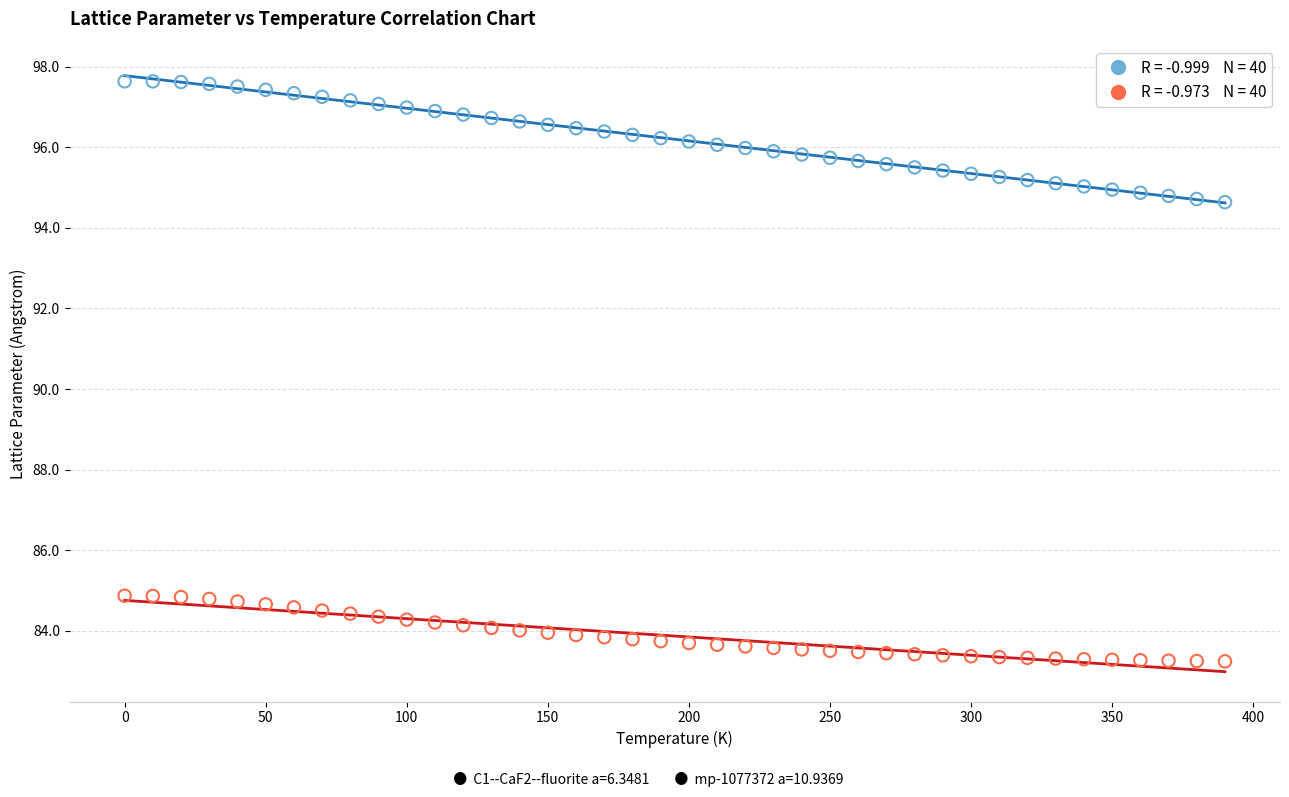

Across all data points, what is the range of Y values (max minus min)?

14.4